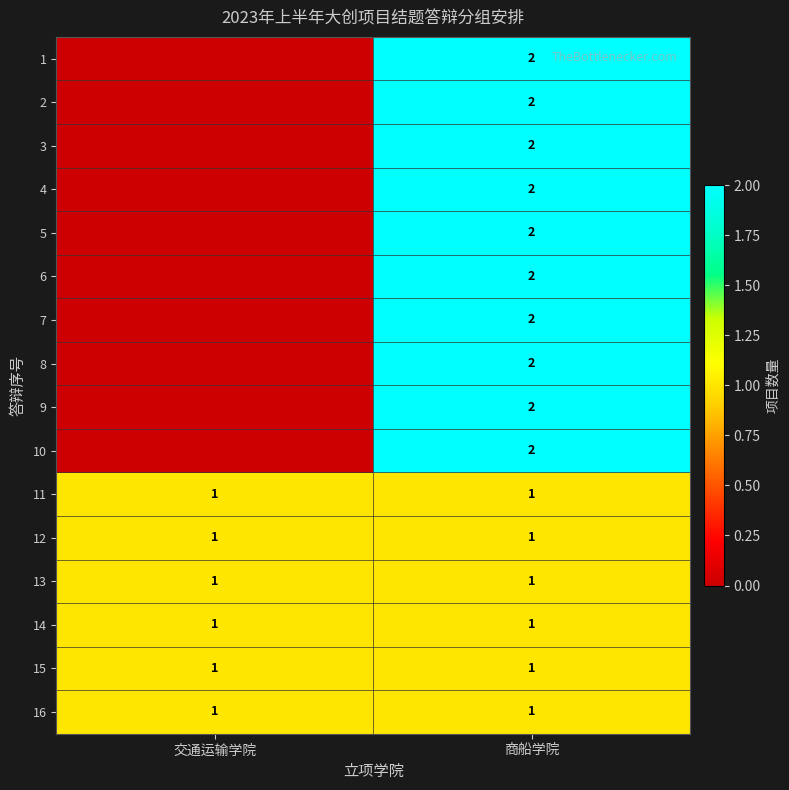

What value does the 11 series have at 交通运输学院?

1